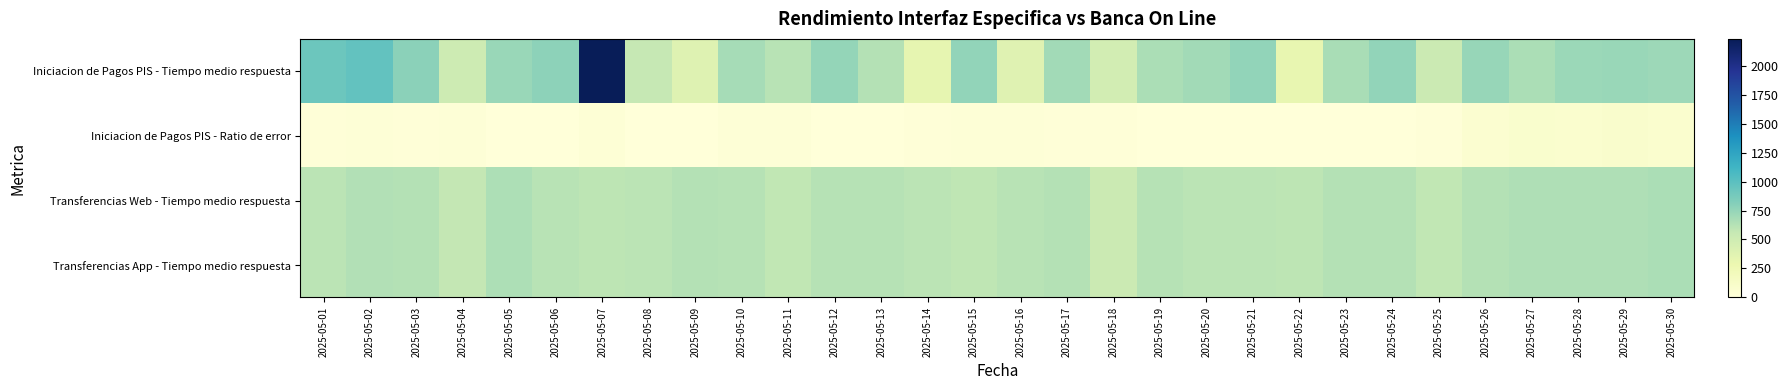

How many series are shown in this chart?

4